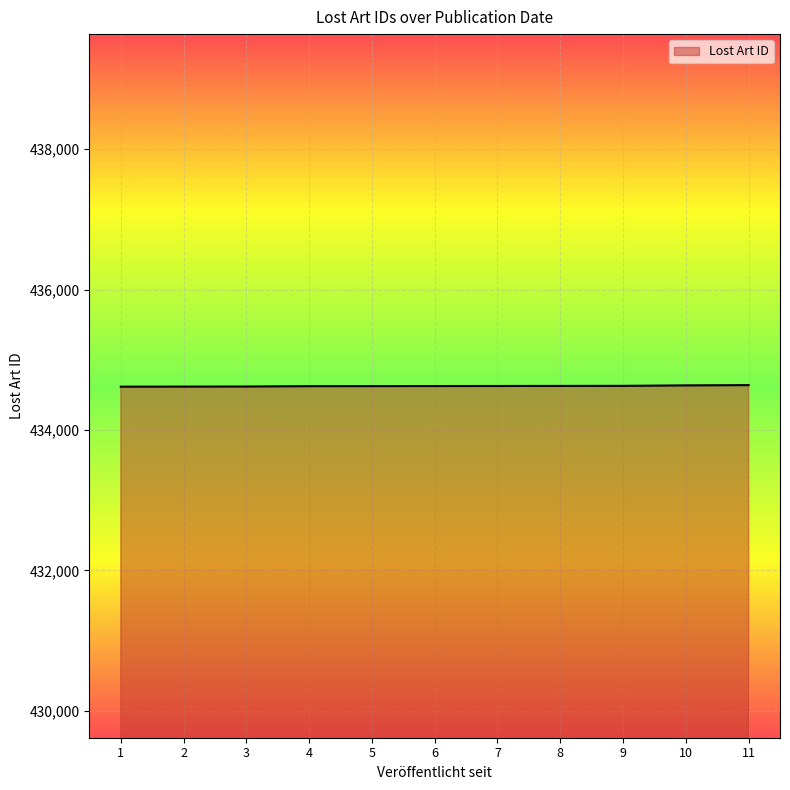

What is the greatest value displayed?

434640